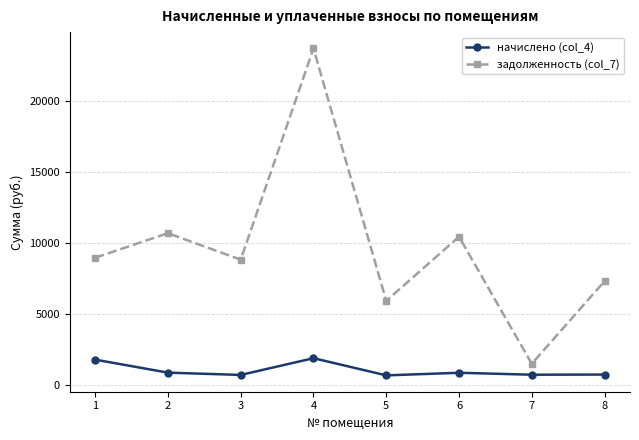

How many interior local peaks does the задолженность (col_7) series have?

3